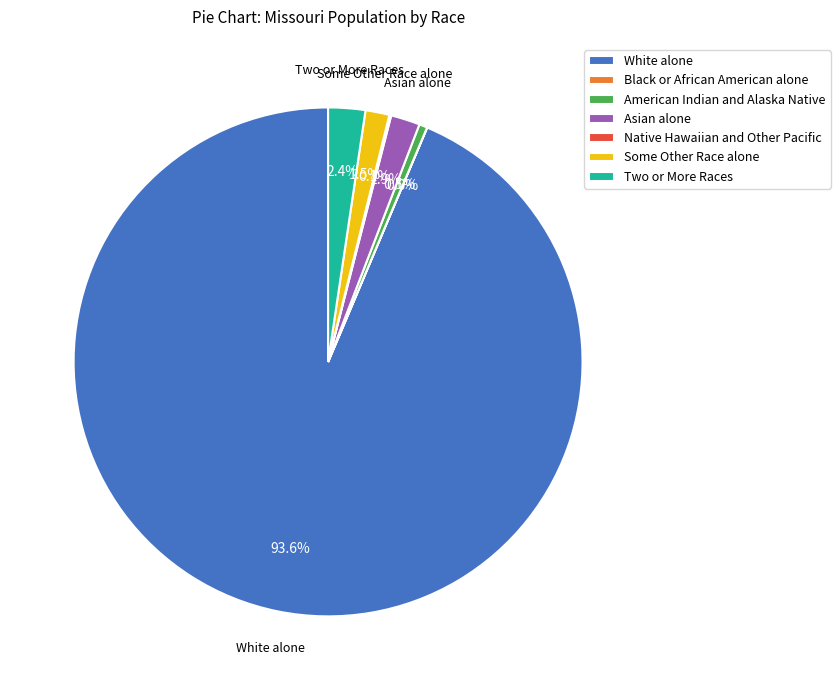

Is it true that Some Other Race alone is 8% of the pie?

False